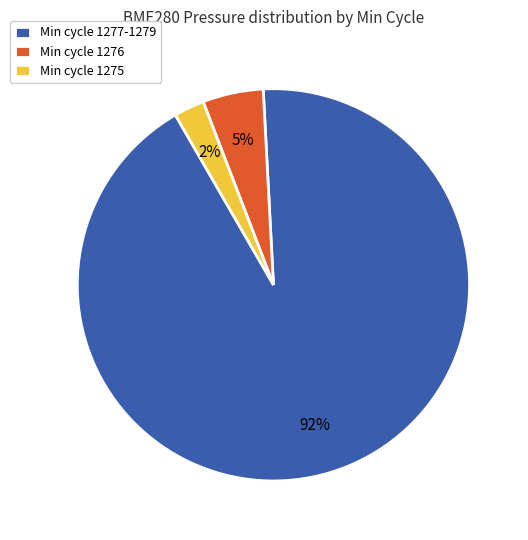

Rank the categories by value from highest to lowest.

Min cycle 1277-1279, Min cycle 1276, Min cycle 1275